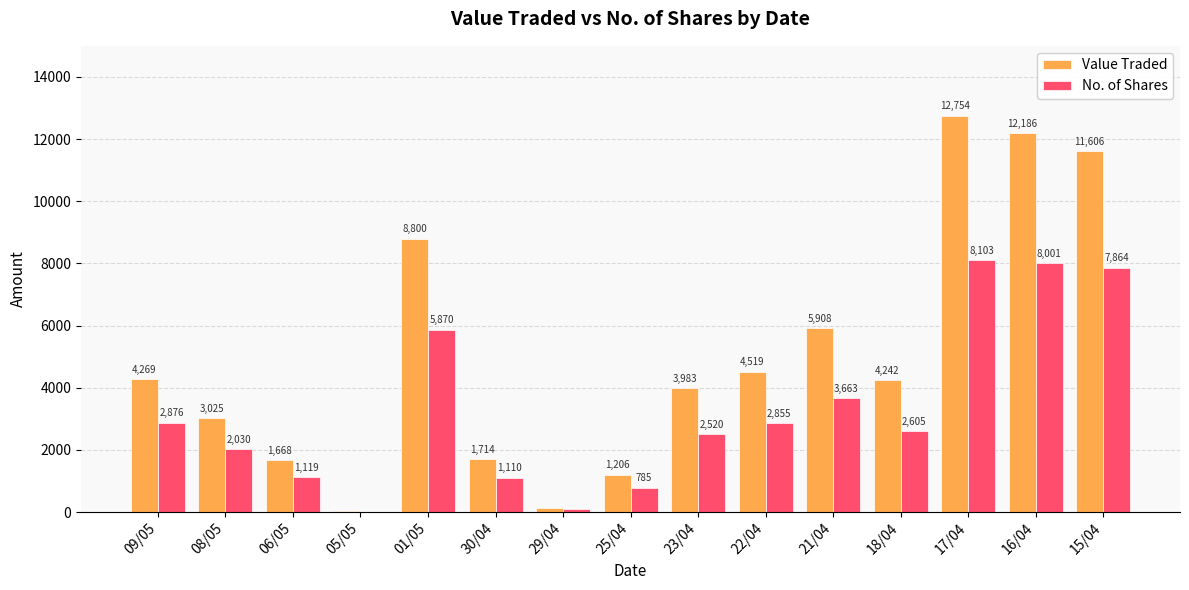

What value does the No. of Shares series have at 18/04?

2605